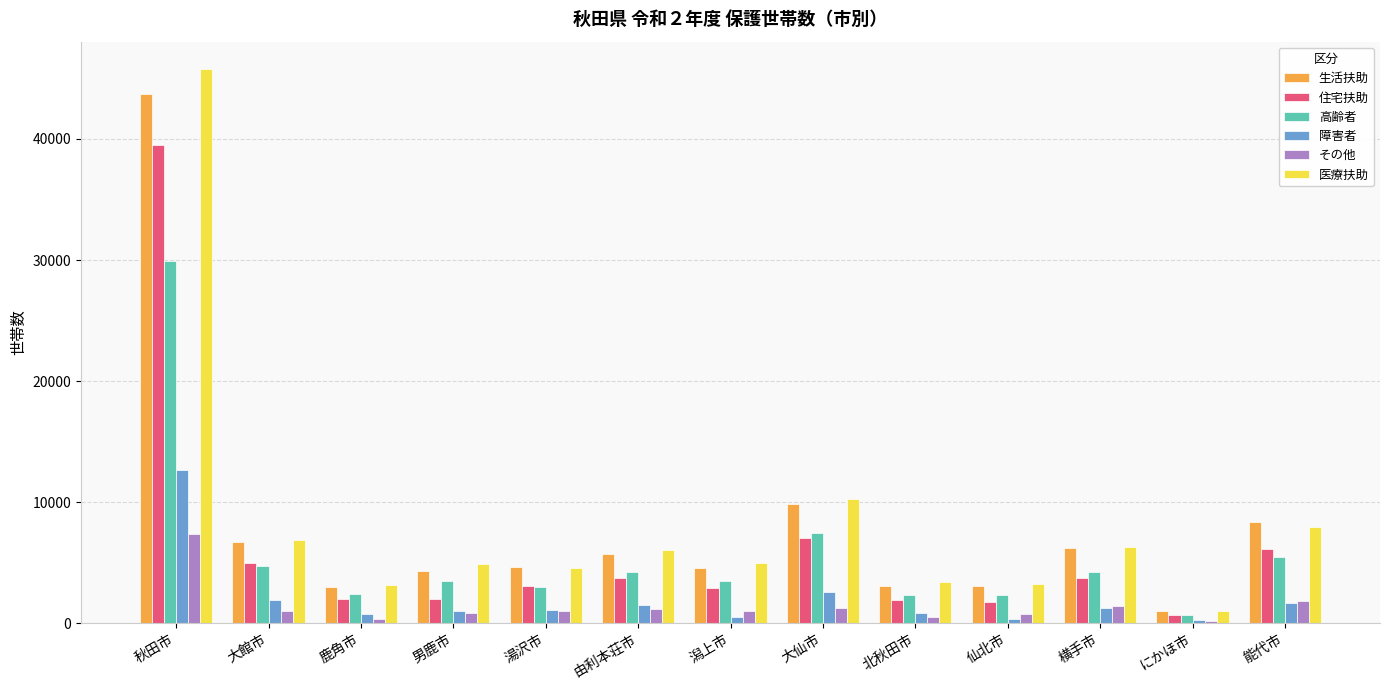

What is the sum of all 生活扶助 values?

104549